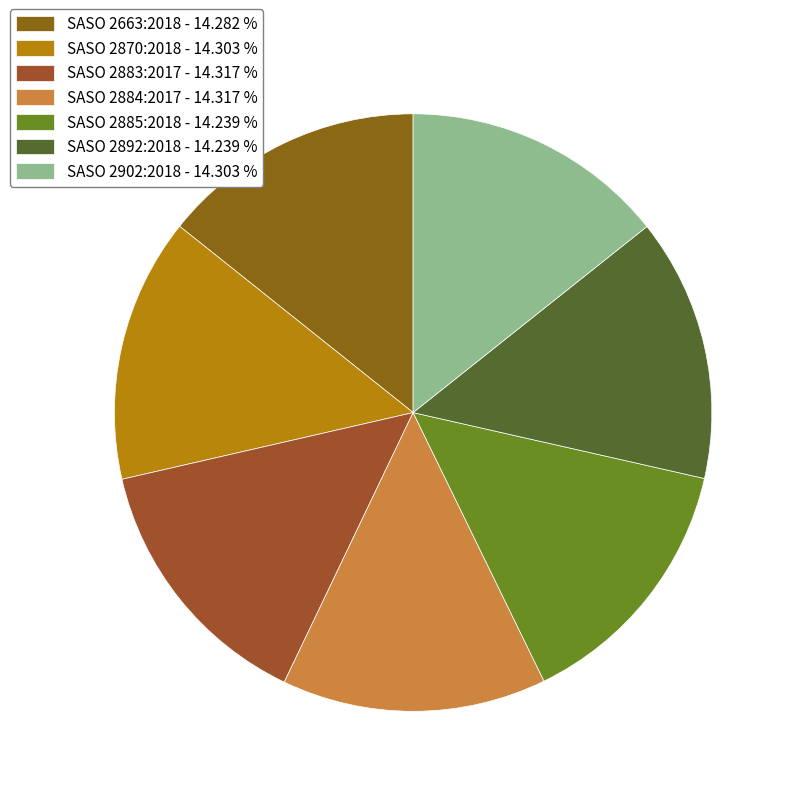

True or false: SASO 2902:2018 accounts for 8% of the total.

False